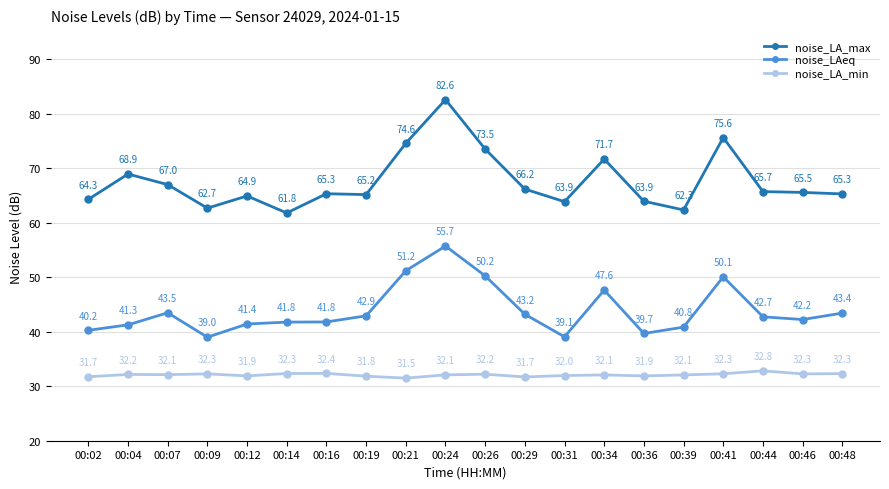

True or false: noise_LA_max and noise_LA_min intersect in this chart.

False